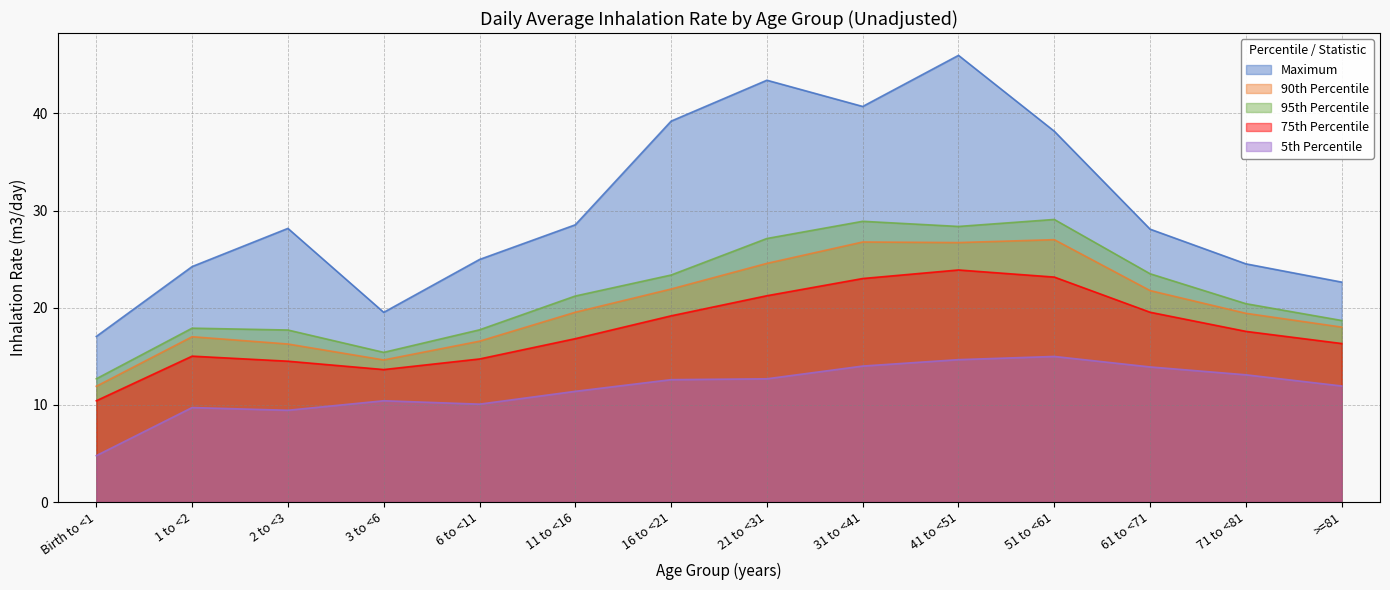

What is the difference between the 75th Percentile values at 1 to <2 and 16 to <21?

4.2